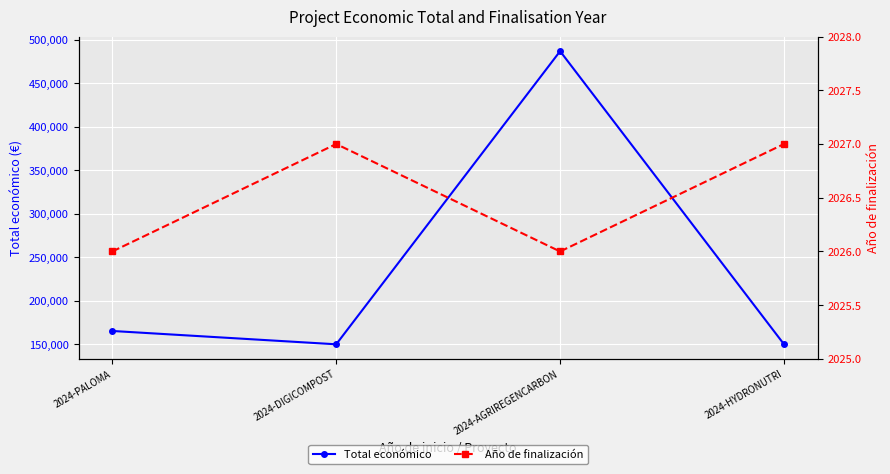

True or false: Total económico and Año de finalización cross at least once.

False